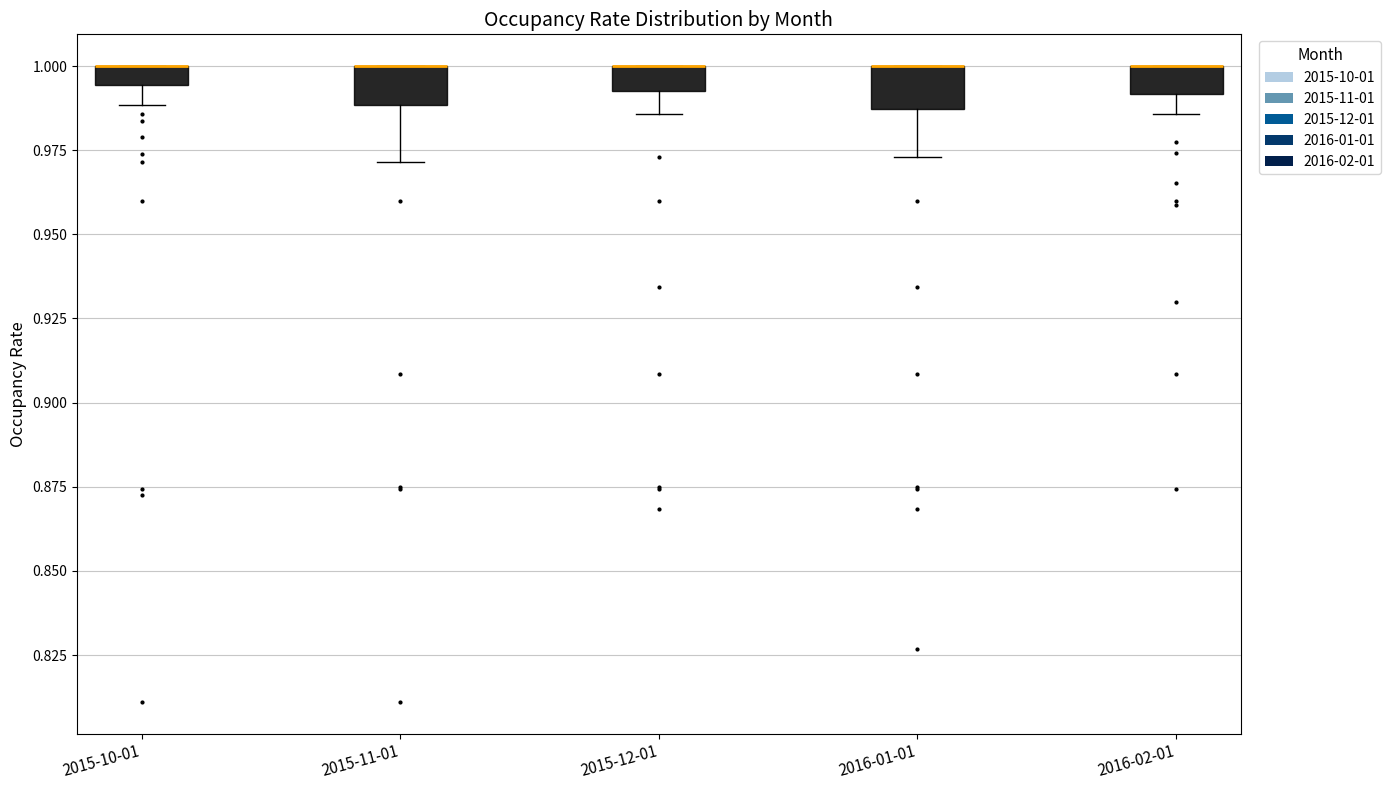

Where is the lower edge of the box for 2016-01-01 on the y-axis? The values are not printed on the chart, so give them approximately, as read against the axis.

0.985